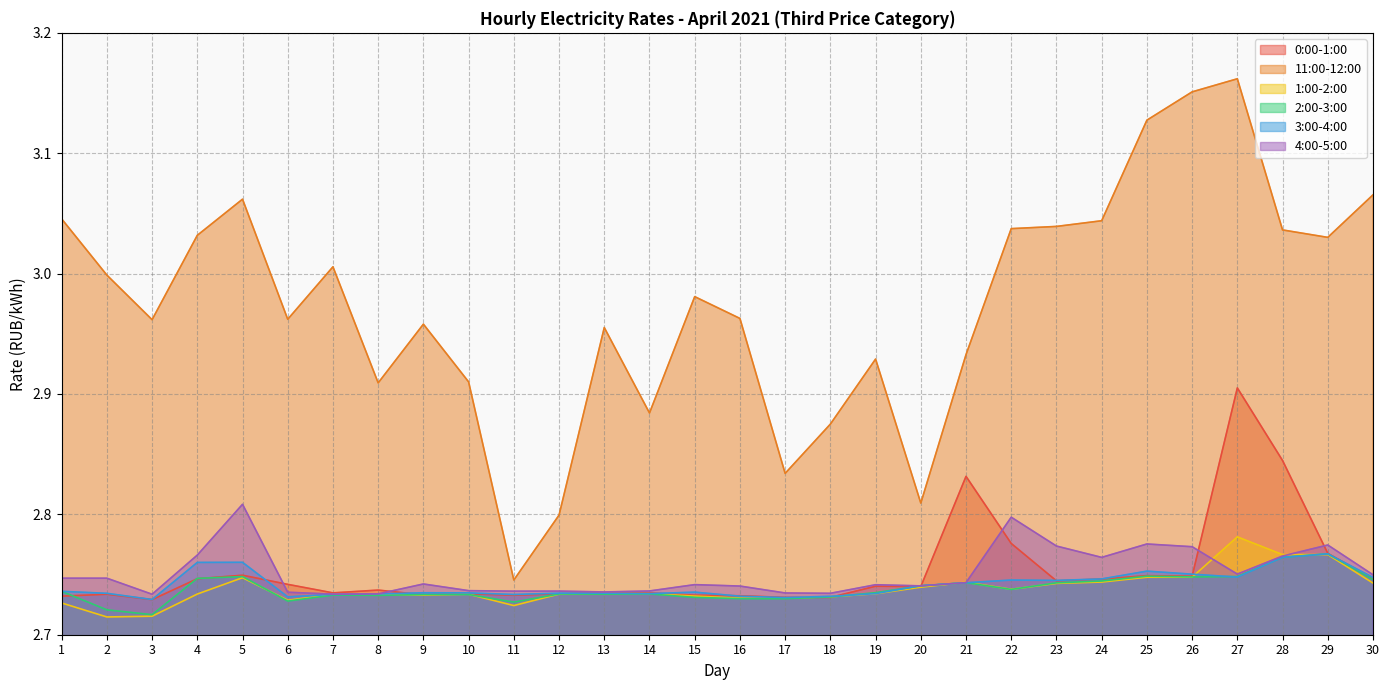

How many intersections are there between 4:00-5:00 and 0:00-1:00?

6